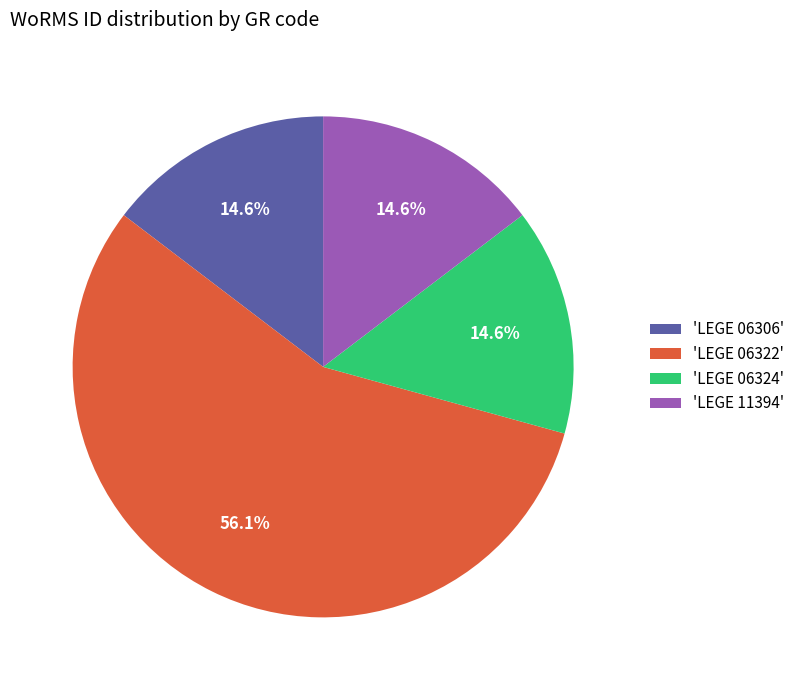

Is the sum of 'LEGE 11394' and 'LEGE 06306' greater than half?

No